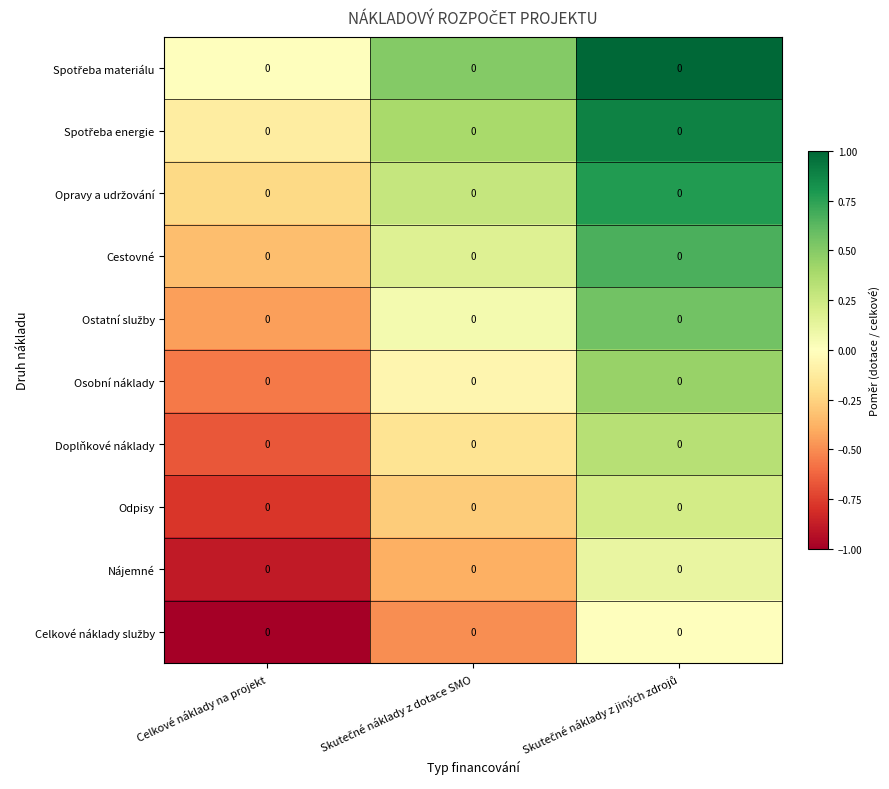

At which category is the sum across all series the highest?

Skutečné náklady z jiných zdrojů